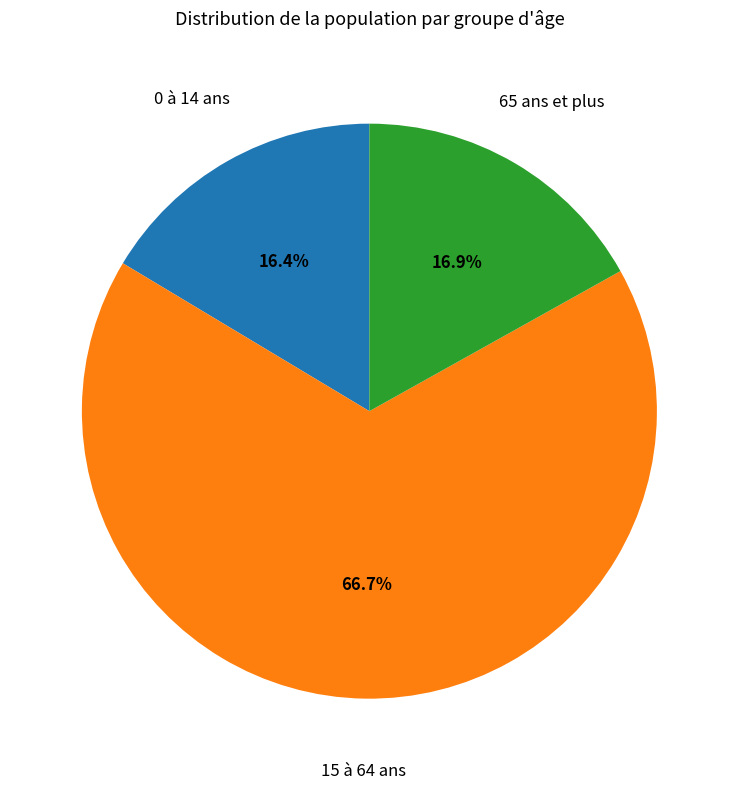

What percentage is the 65 ans et plus slice, to the nearest percent?

17%